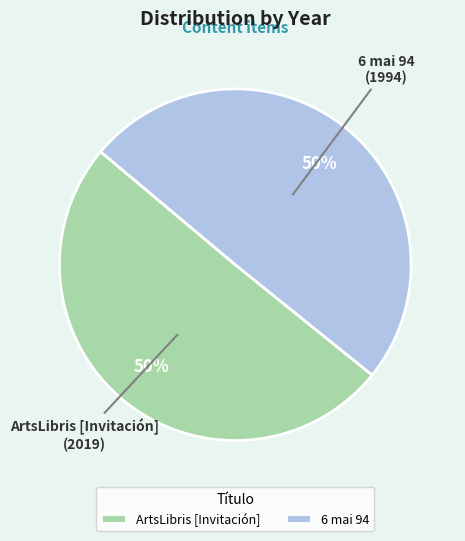

Count the number of slices in the pie.

2